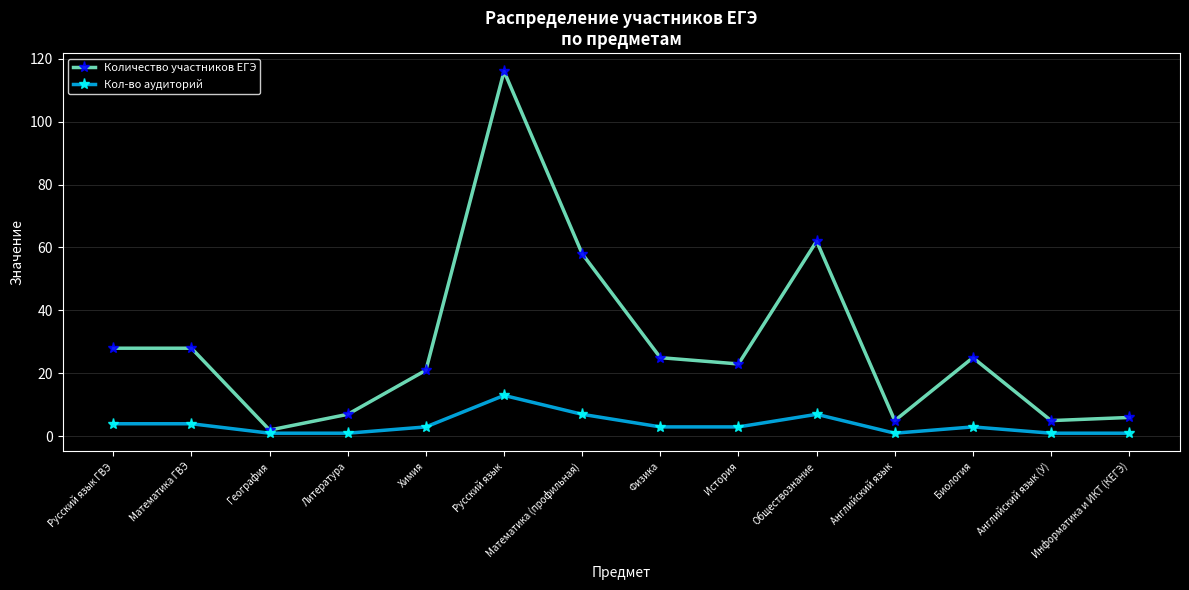

Reading right to left, what are all the values shown in this chart?

Количество участников ЕГЭ: Информатика и ИКТ (КЕГЭ)=6	Английский язык (У)=5	Биология=25	Английский язык=5	Обществознание=62	История=23	Физика=25	Математика (профильная)=58	Русский язык=116	Химия=21	Литература=7	География=2	Математика ГВЭ=28	Русский язык ГВЭ=28
Кол-во аудиторий: Информатика и ИКТ (КЕГЭ)=1	Английский язык (У)=1	Биология=3	Английский язык=1	Обществознание=7	История=3	Физика=3	Математика (профильная)=7	Русский язык=13	Химия=3	Литература=1	География=1	Математика ГВЭ=4	Русский язык ГВЭ=4